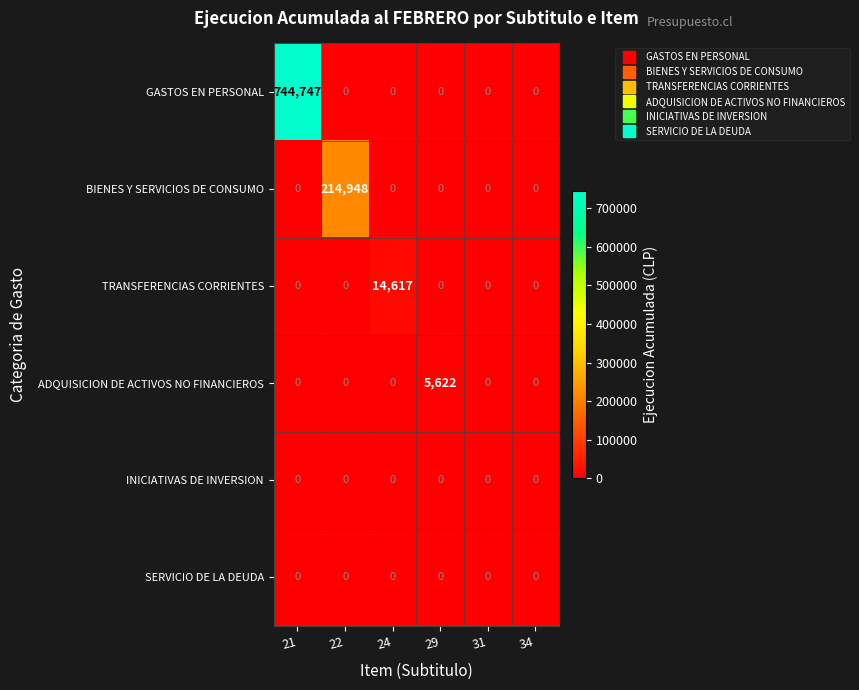

What is the total value across all series at 24?

14617